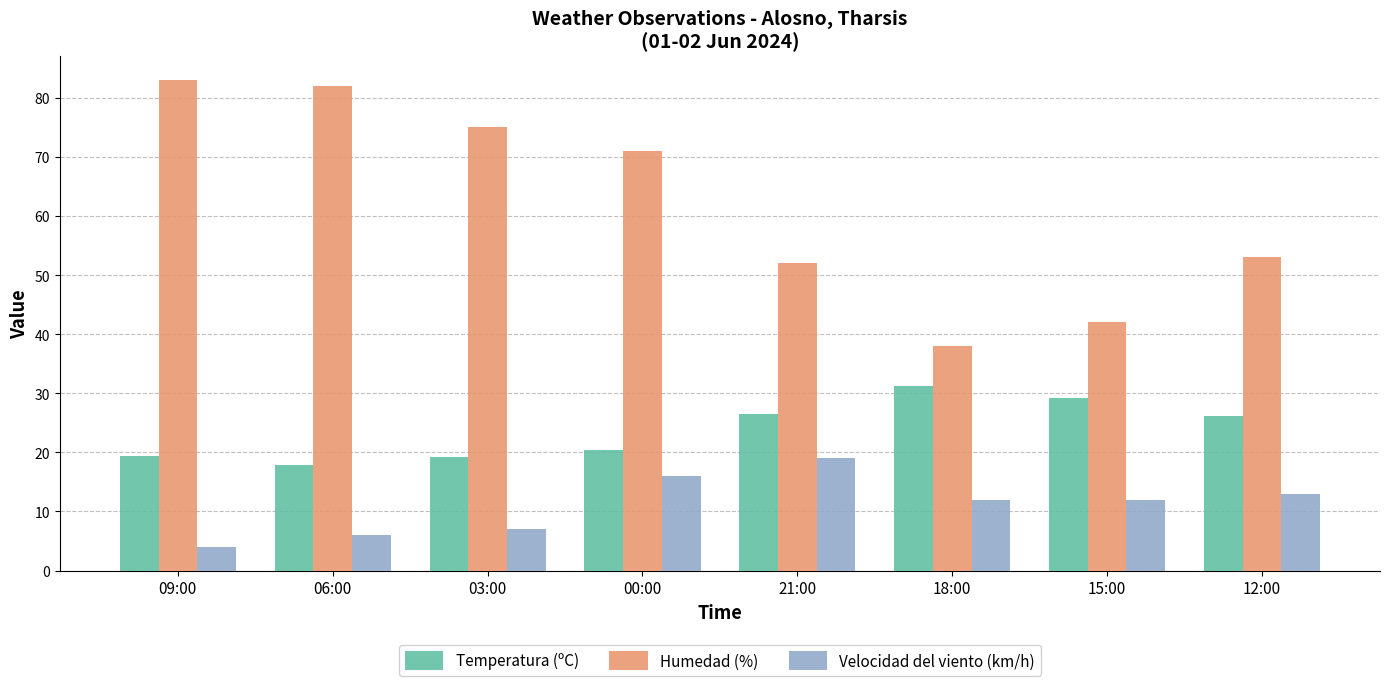

What is the sum of all Humedad (%) values?

496.0